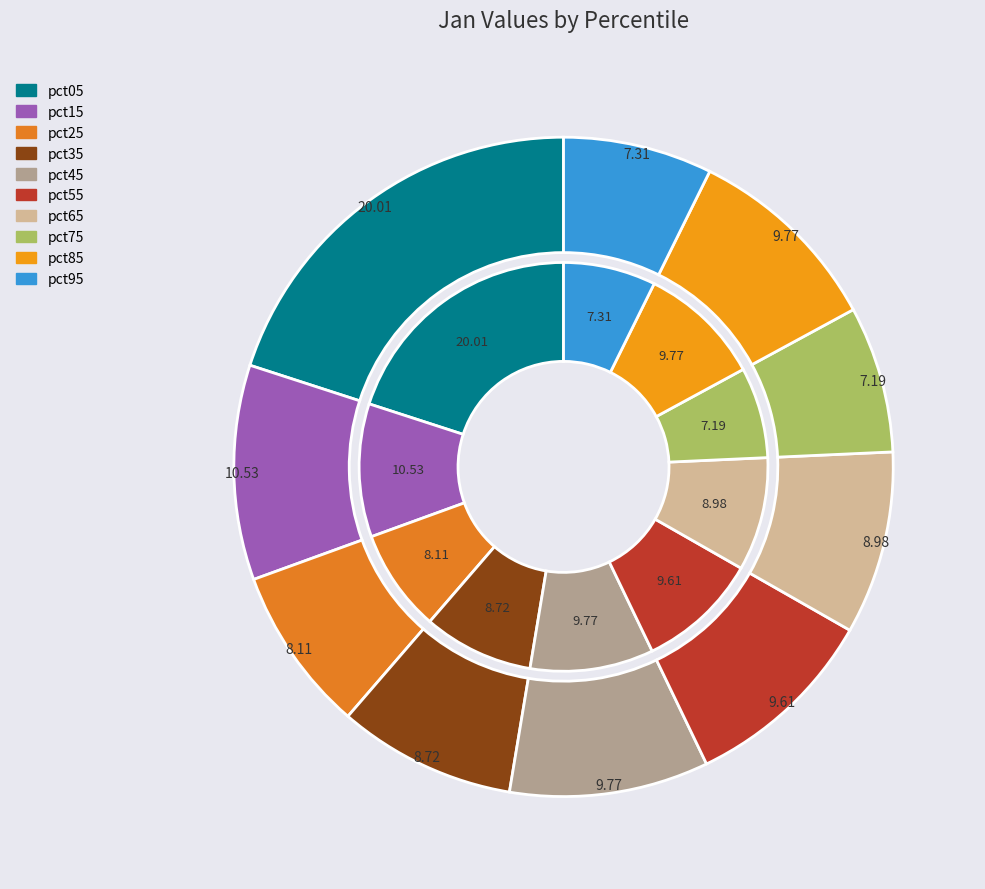

The pct95 slice represents 7% of the pie. True or false?

True